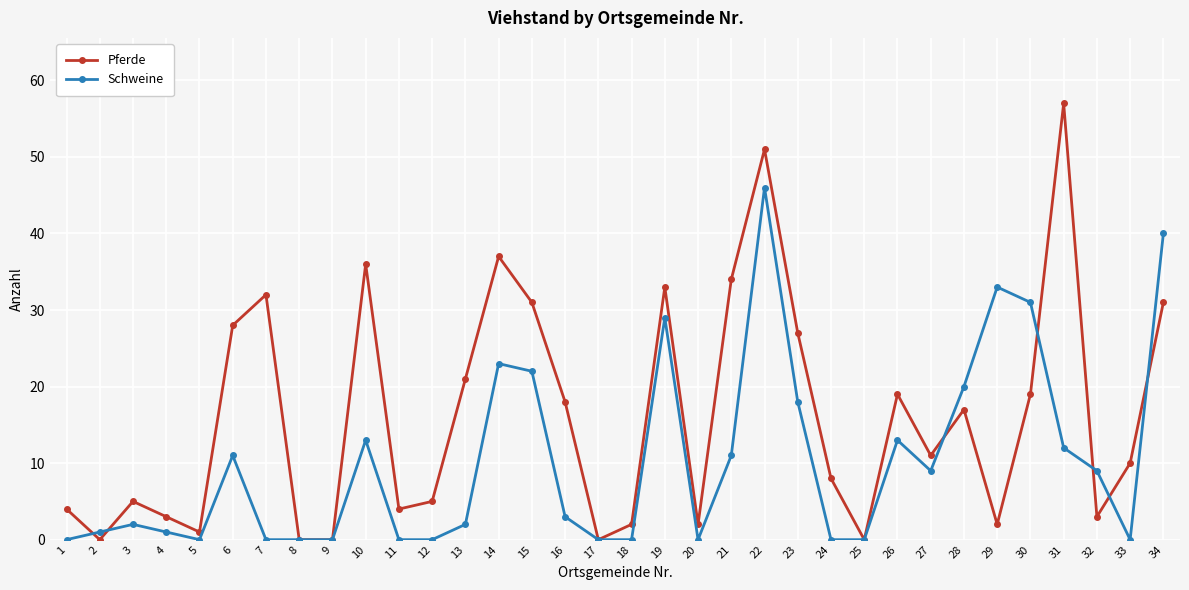

True or false: Schweine has a value of 5 at 10.

False